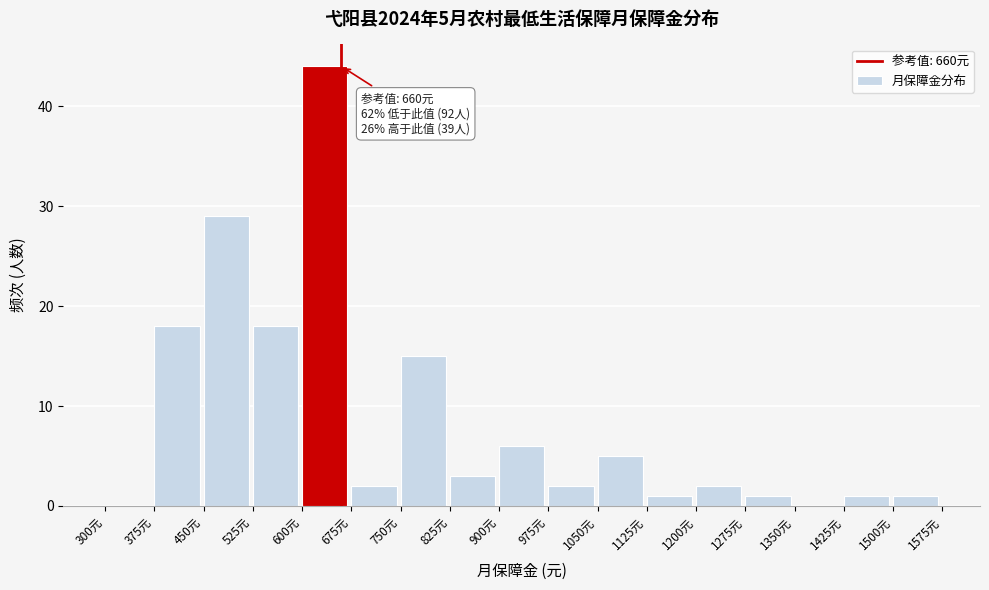

Which range on the x-axis has the tallest bar?

600 to 675